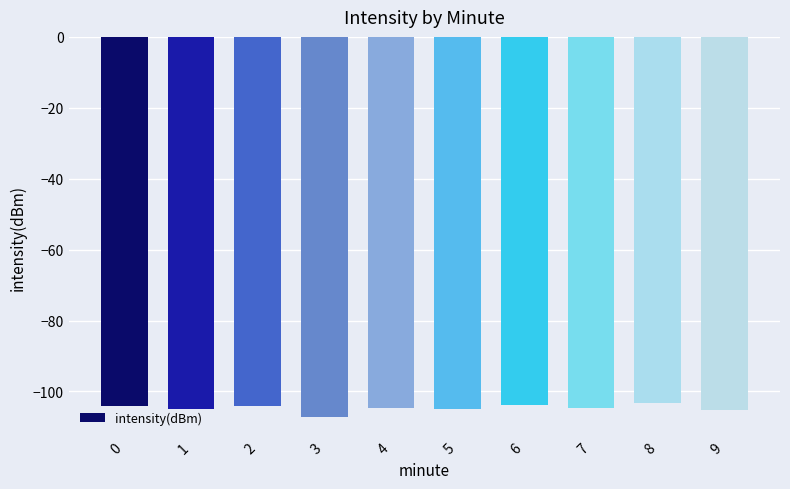

What is the difference between the maximum and minimum values?

4.1